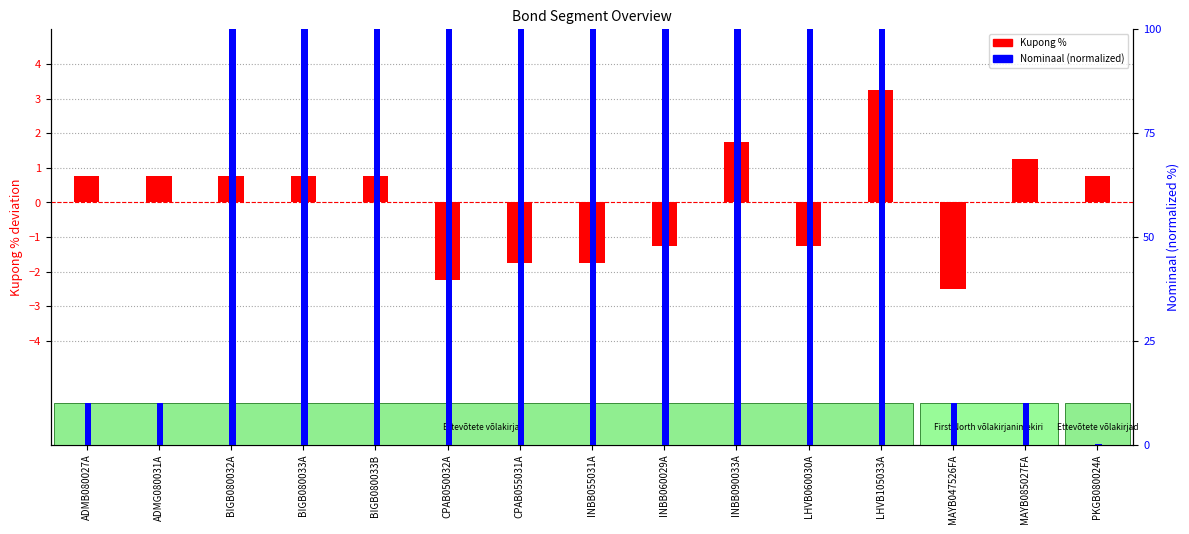

At which category is the sum across all series the highest?

LHVB105033A